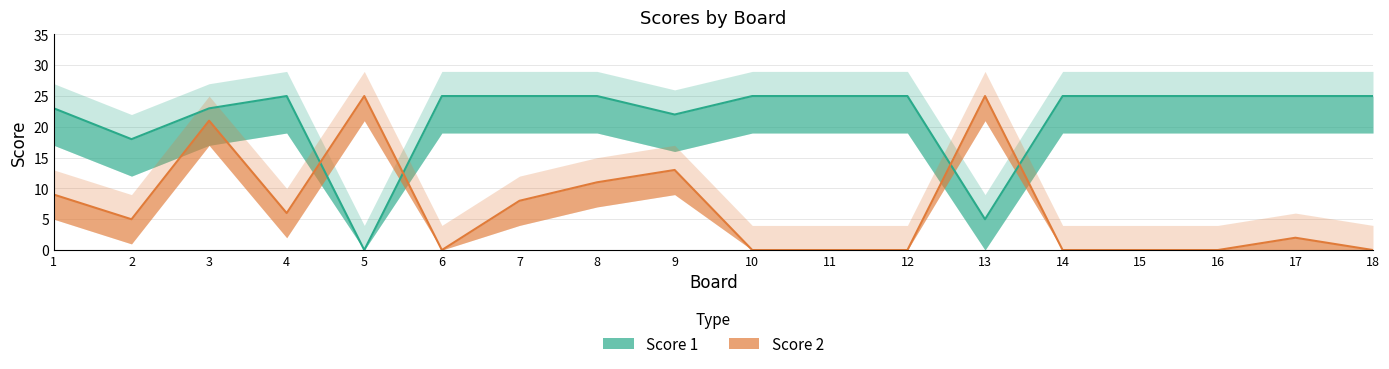

Rank the series at 13 from highest to lowest value.

Score 2, Score 1